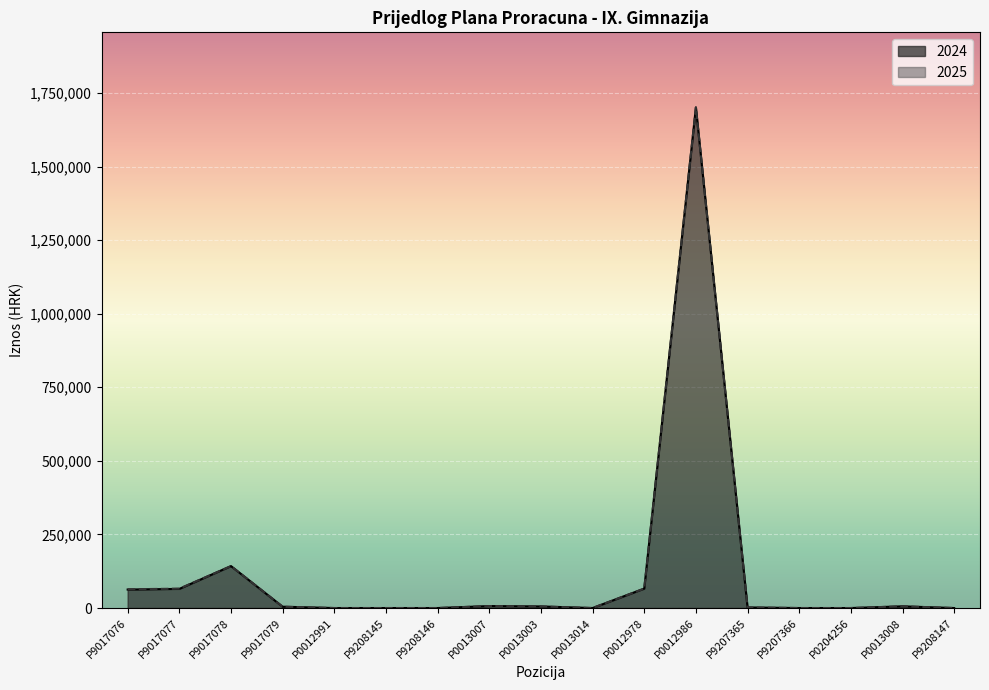

Which series changed the most between P0012991 and P9207366?

2024